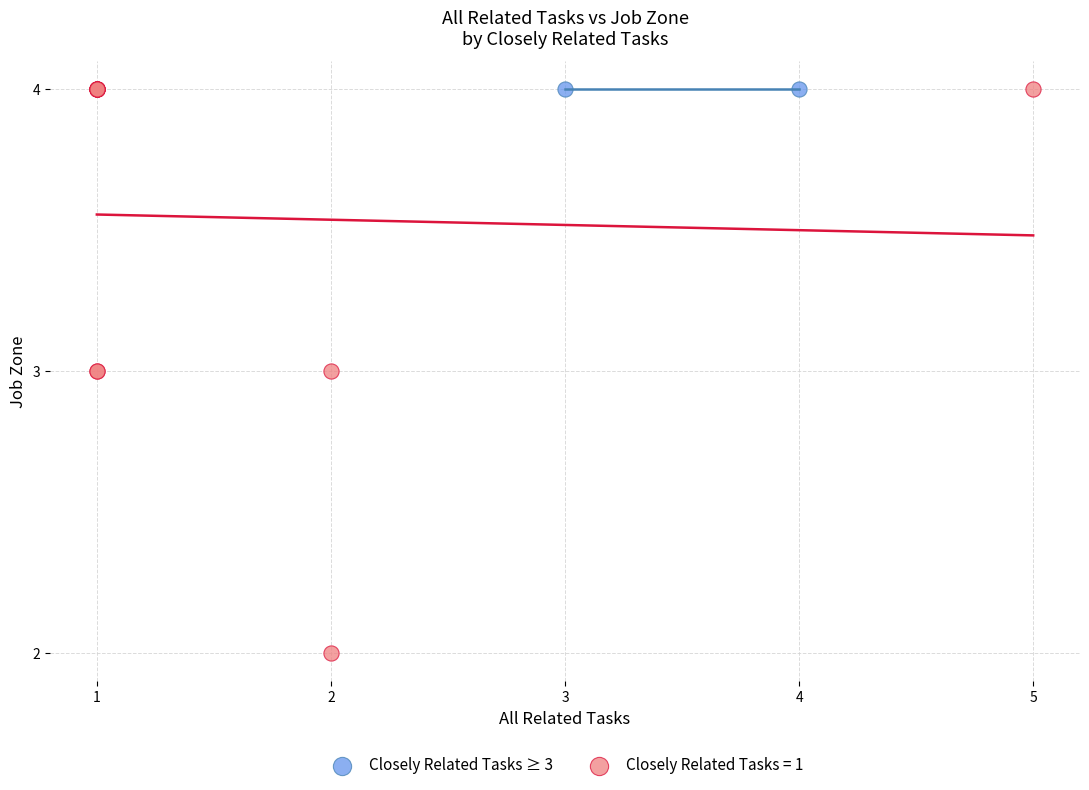

What are all the series names shown in the legend?

Closely Related Tasks ≥ 3, Closely Related Tasks = 1